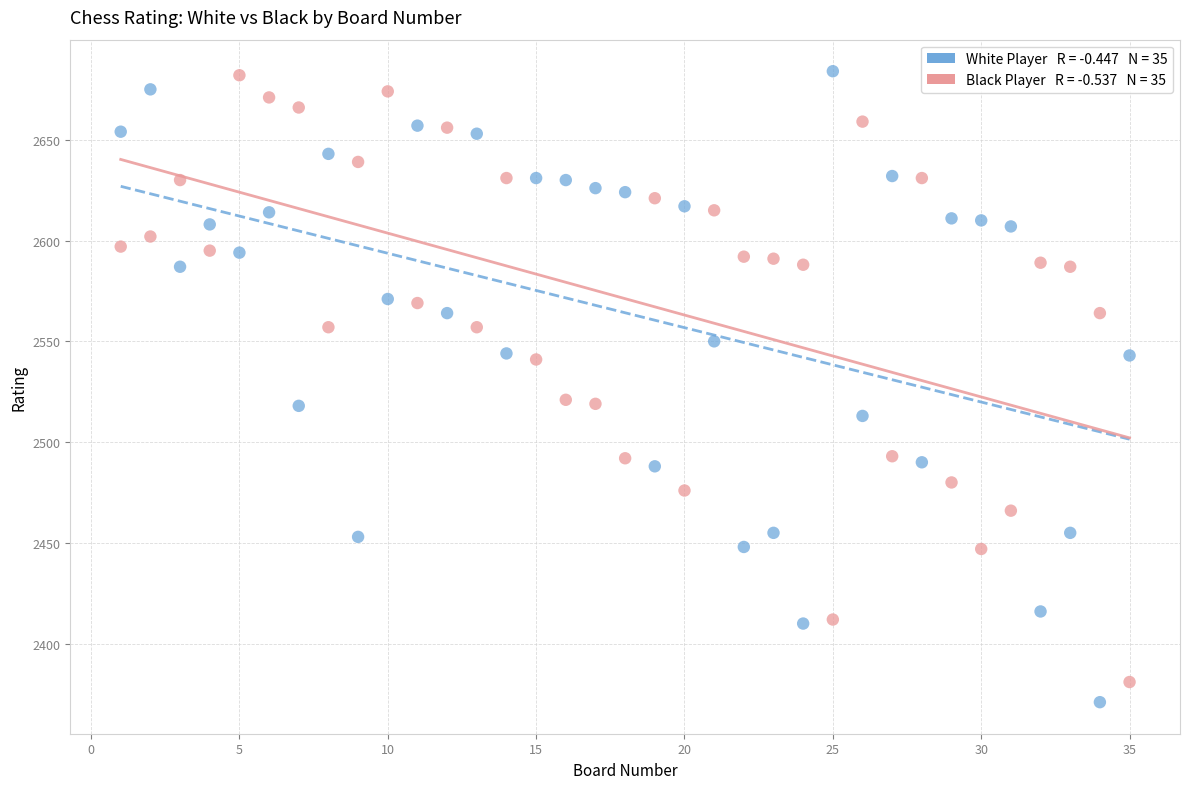

Across all data points, what is the range of X values (max minus min)?

34